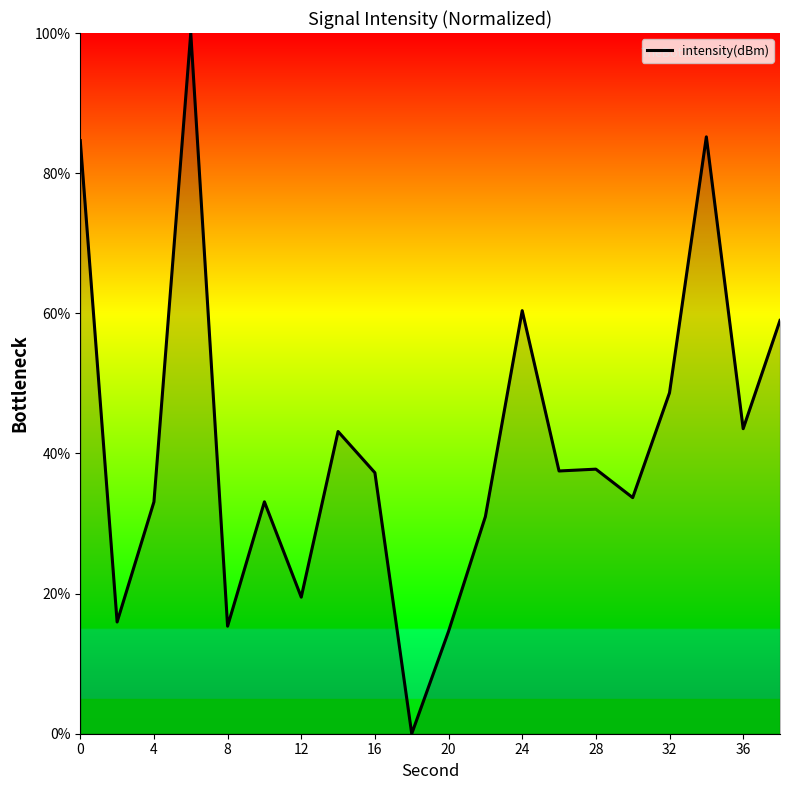

What is the greatest value displayed?

100.0